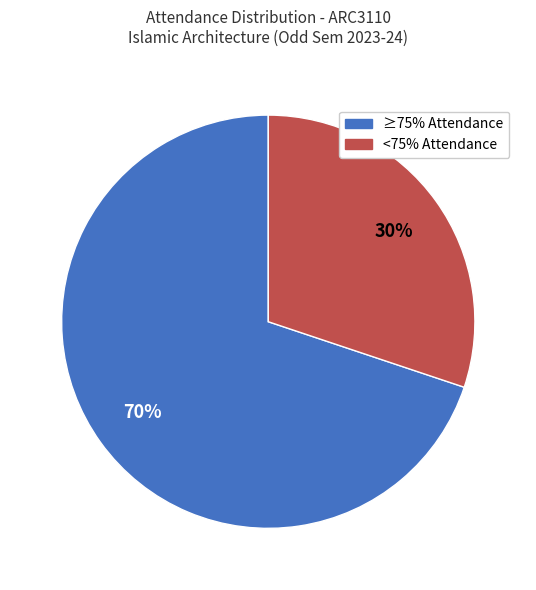

Is there any slice that represents more than half of the pie?

Yes